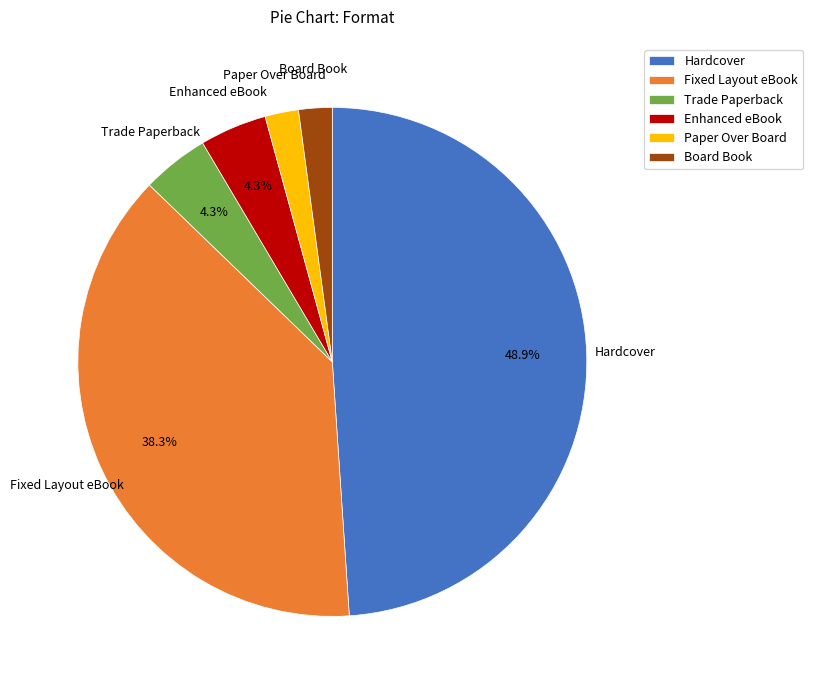

Is there any slice that represents more than half of the pie?

No